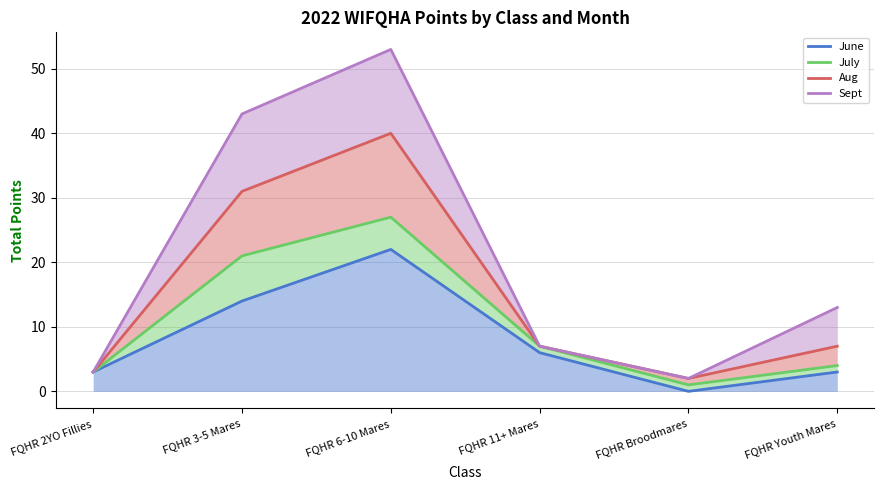

Which series has the largest total across all categories?

Sept